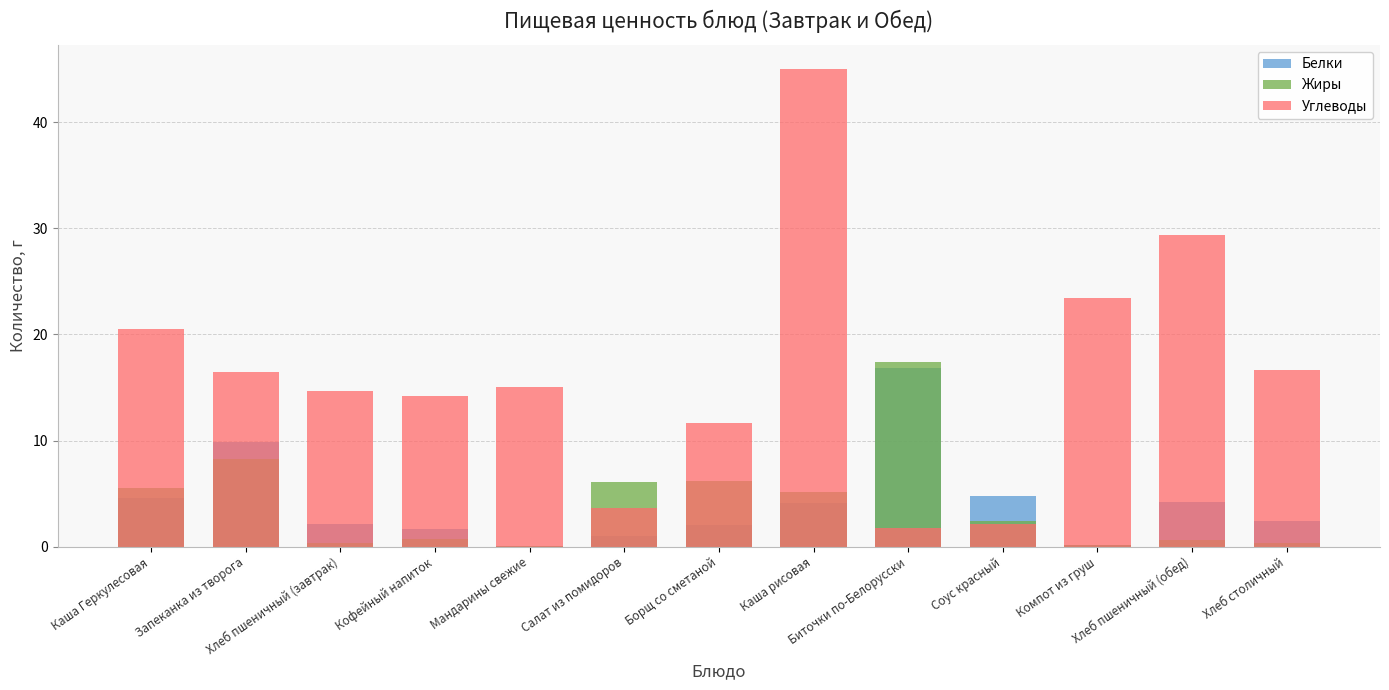

How many data points in Углеводы are above 15?

7